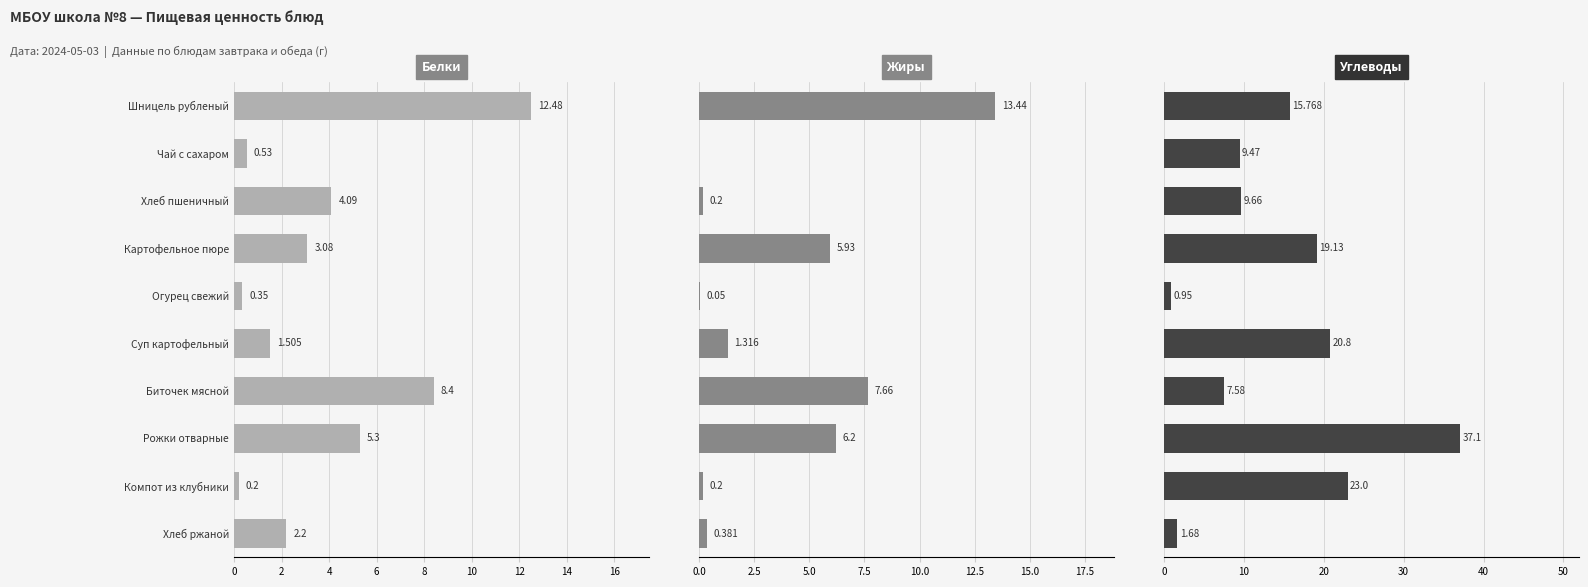

How many bars are there in each group?

3